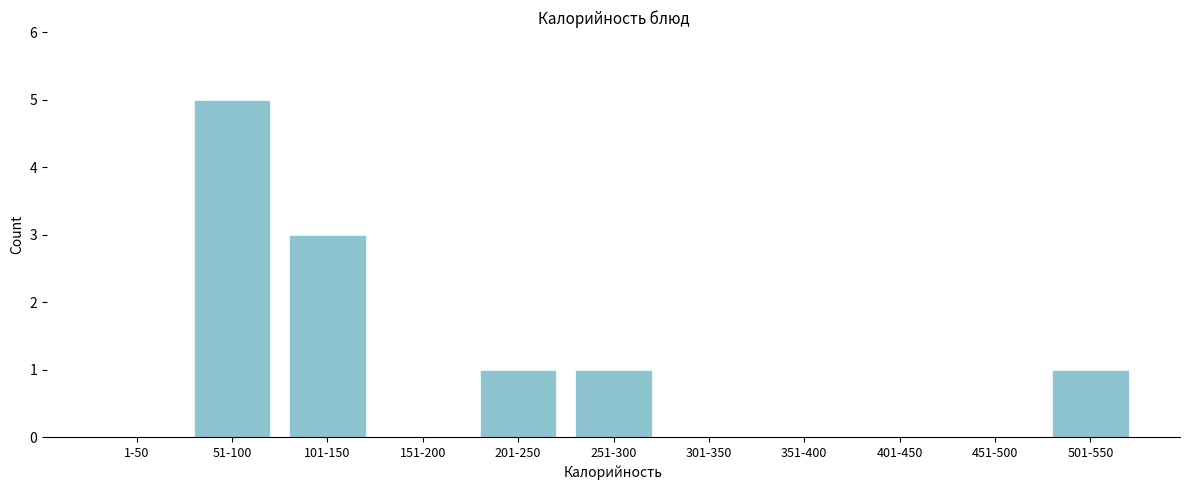

Reading left to right, extract all data points from this chart.

1-50=0	51-100=5	101-150=3	151-200=0	201-250=1	251-300=1	301-350=0	351-400=0	401-450=0	451-500=0	501-550=1